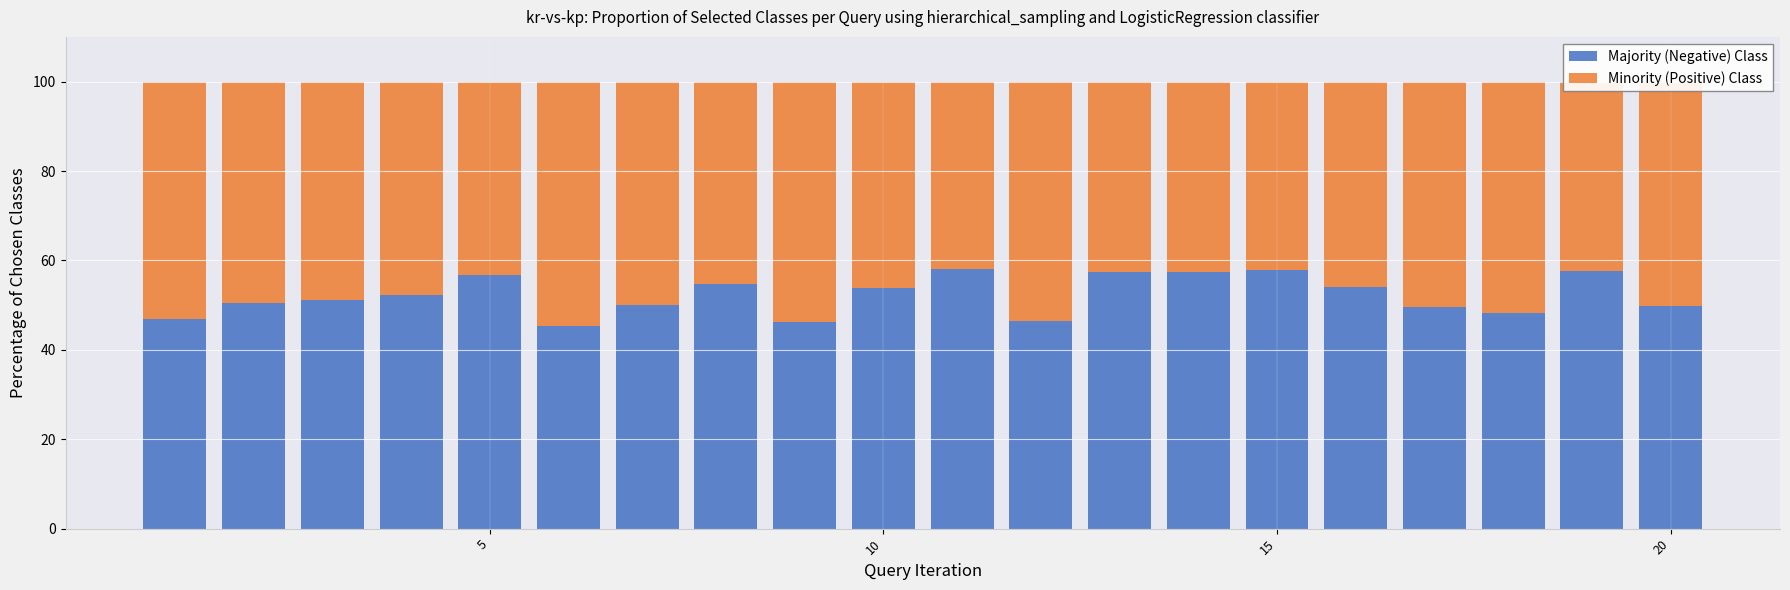

Count the number of data series in this chart.

2